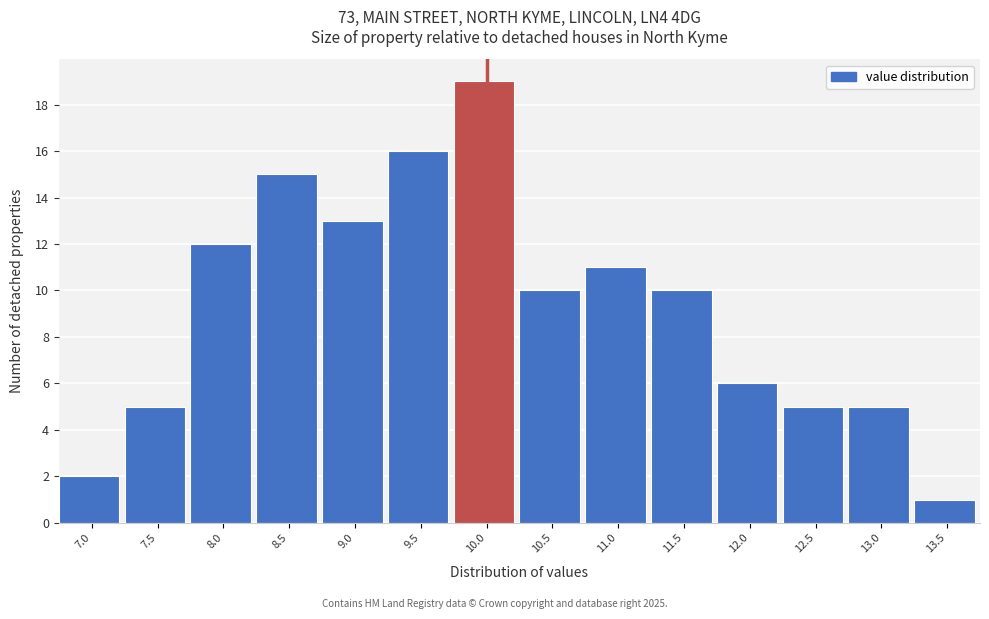

Reading right to left, list all the values displayed in this chart.

1	5	5	6	10	11	10	19	16	13	15	12	5	2